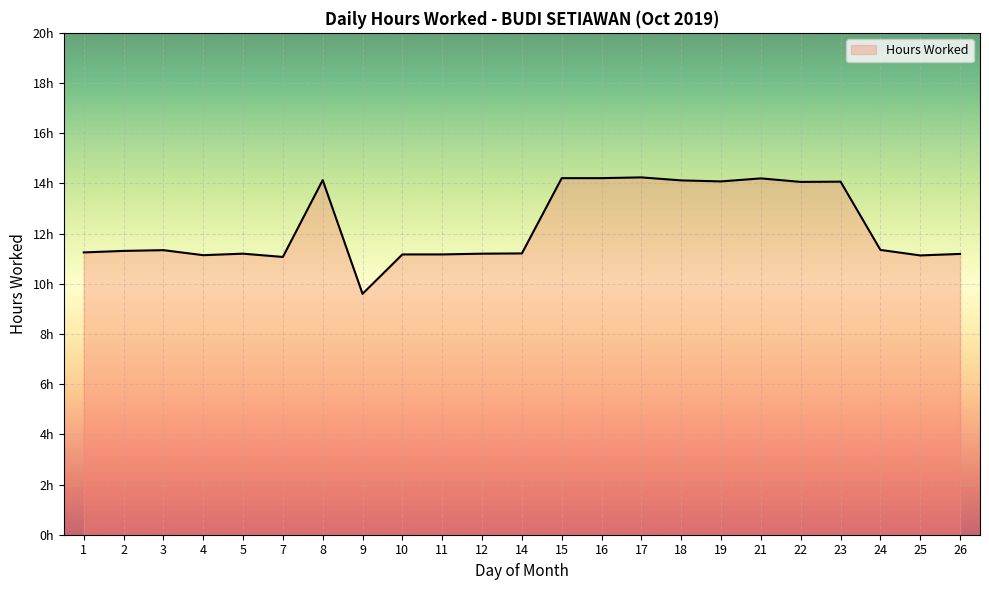

Does the chart display data point markers on the line(s)?

No